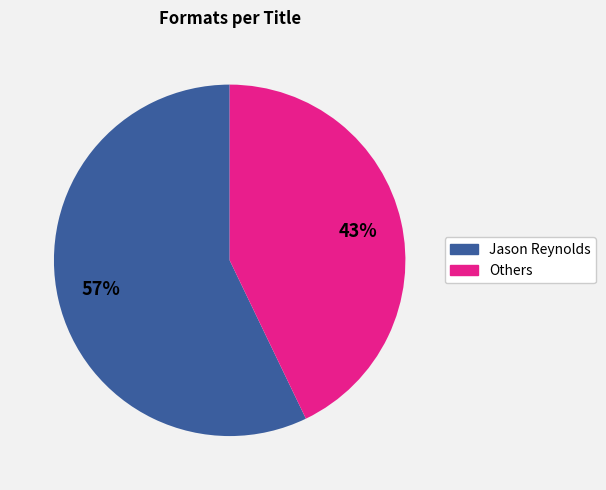

Which slice represents more than half of the pie?

Jason Reynolds